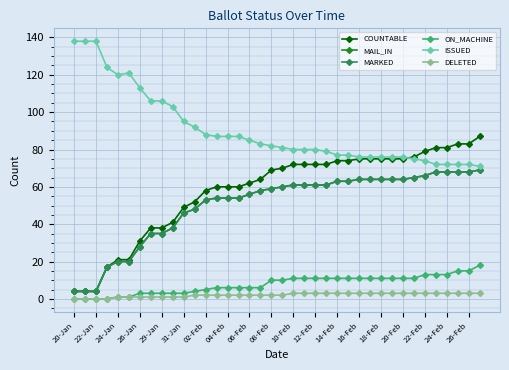

Count the number of data series in this chart.

6